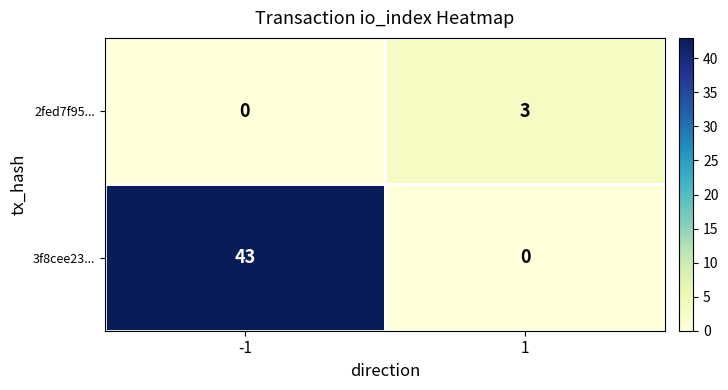

At -1, list the series in order from smallest to largest.

2fed7f95..., 3f8cee23...